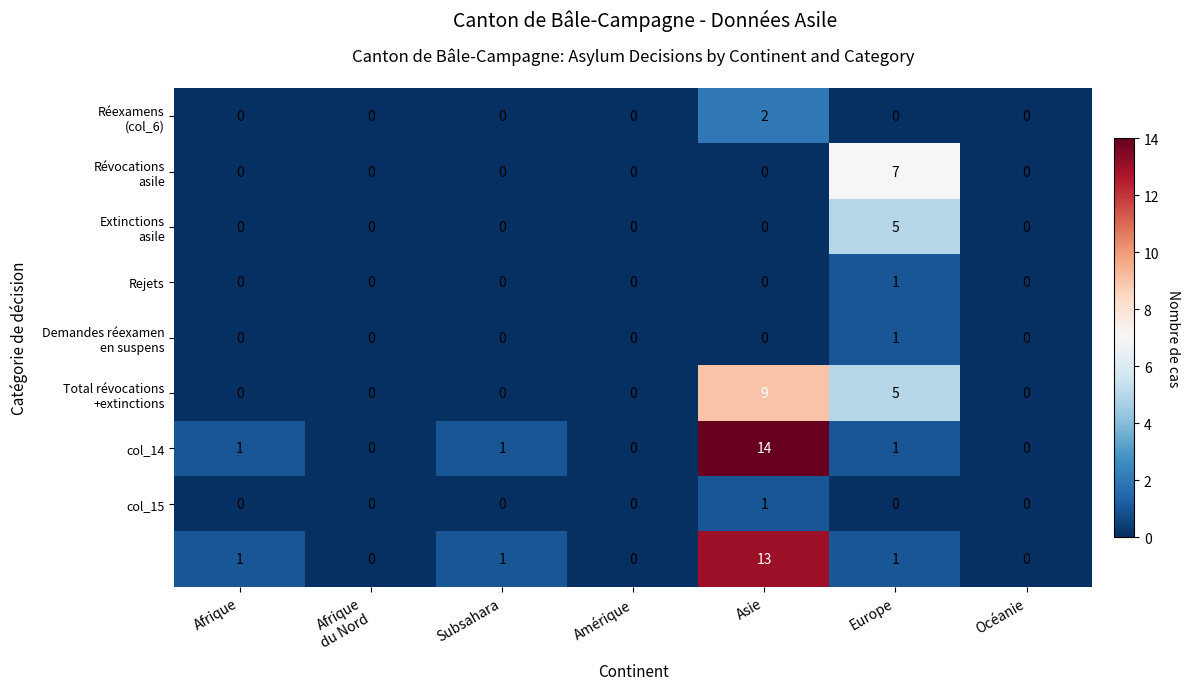

At which category is the sum across all series the highest?

Asie